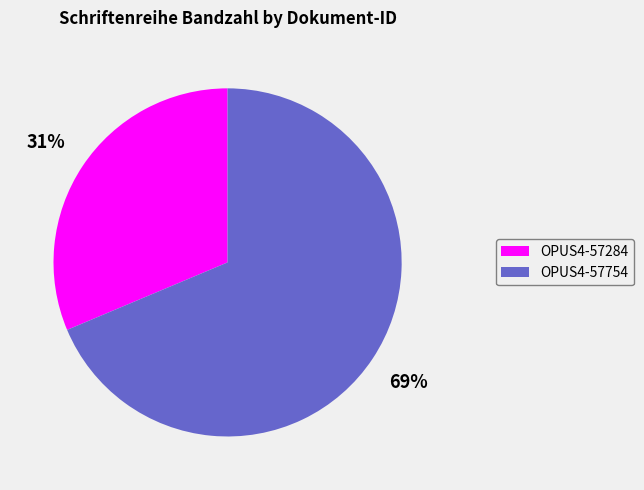

To the nearest percent, what is the combined percentage of OPUS4-57284 and OPUS4-57754?

100%